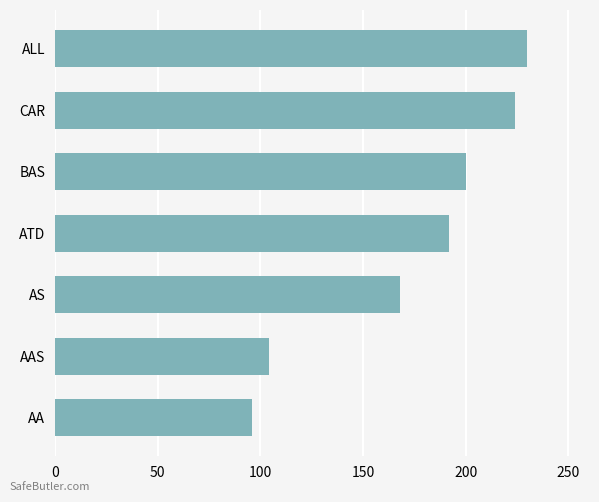

Which has a higher value, ALL or ATD?

ALL